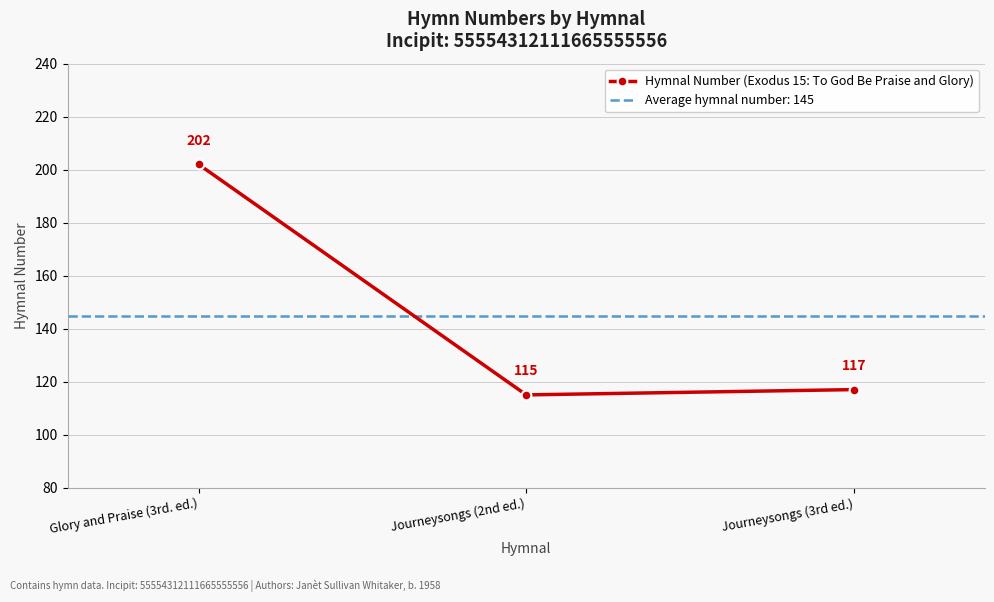

What is the sum of the values at Journeysongs (3rd ed.) and Journeysongs (2nd ed.)?

232